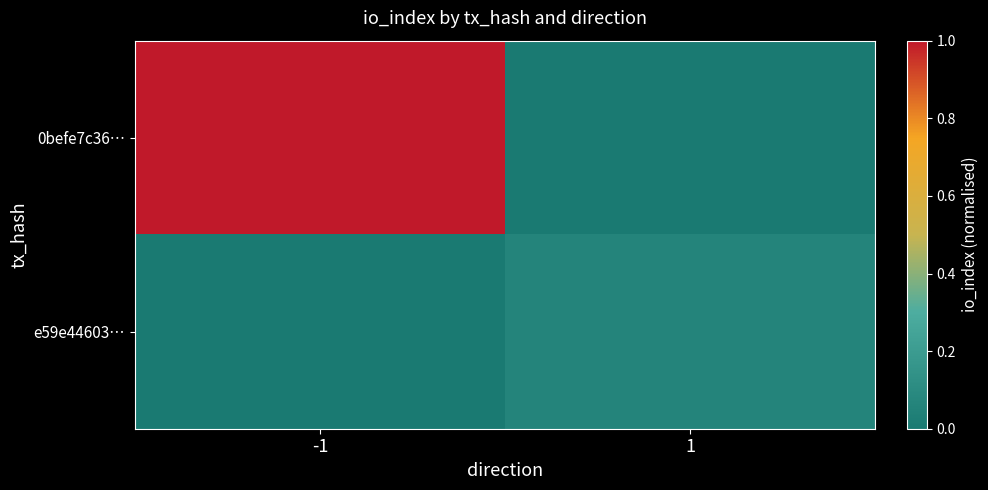

What is the maximum value shown in the chart?

1.0